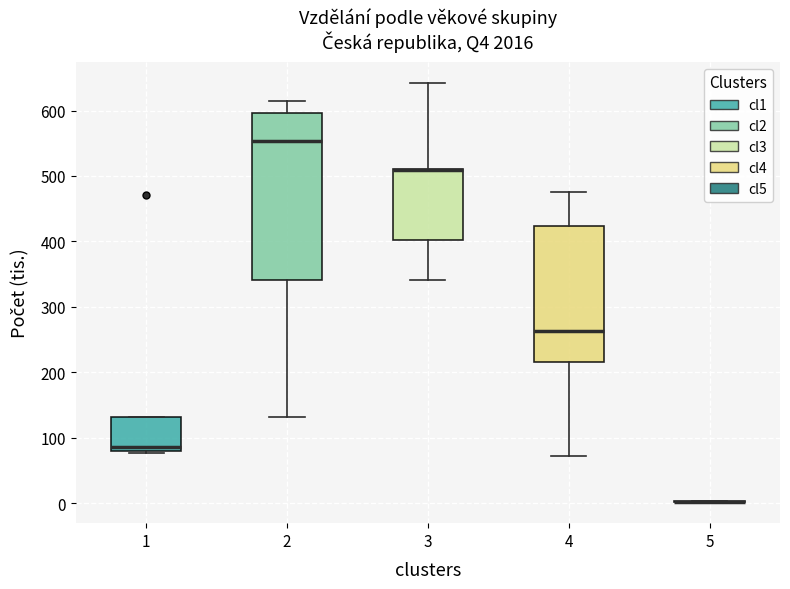

Reading left to right, transcribe this box plot: for each box, give where its median line is, the range the box spans, and where its two whiskers end, as read against the y-axis. The values are not printed on the chart, so give them approximately, as read against the axis.

1: median 90, box 80 to 130, whiskers 80 to 130
2: median 550, box 340 to 600, whiskers 130 to 610
3: median 510 (drawn on the box's upper edge), box 400 to 510, whiskers 340 to 640
4: median 260, box 220 to 420, whiskers 70 to 480
5: box collapsed to a line at 0, whiskers 0 to 0